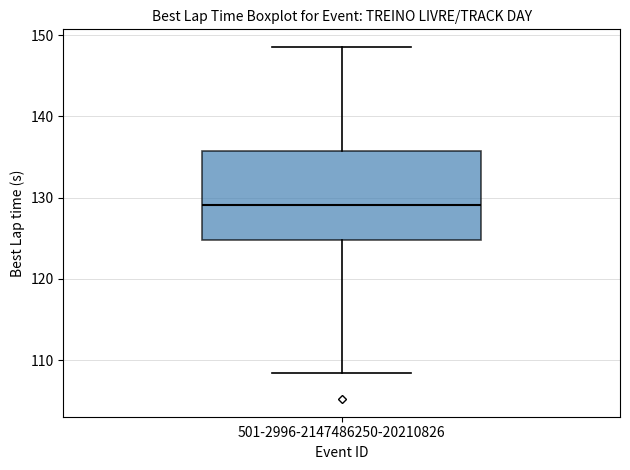

Transcribe this box plot: give where the median line is, the range the box spans, and where the two whiskers end, as read against the y-axis. The values are not printed on the chart, so give them approximately, as read against the axis.

median 129, box 125 to 136, whiskers 108 to 149